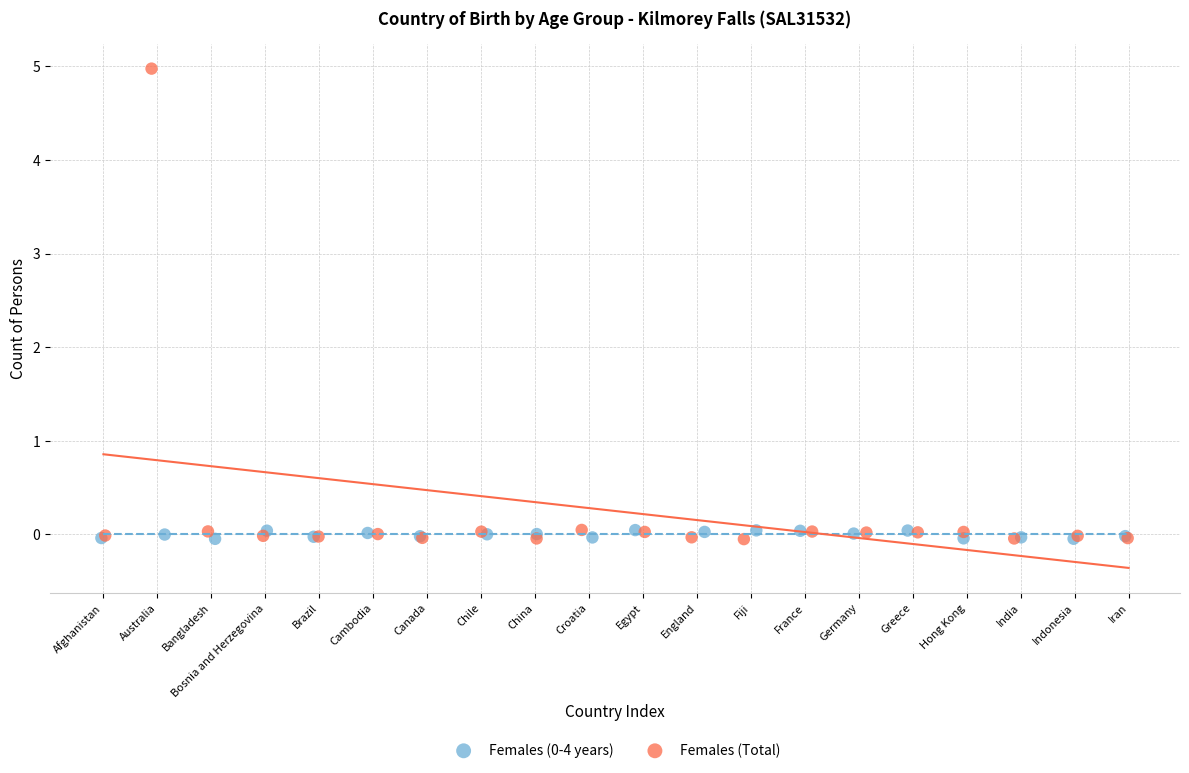

Which series has the largest Y range (max minus min)?

Females (Total)